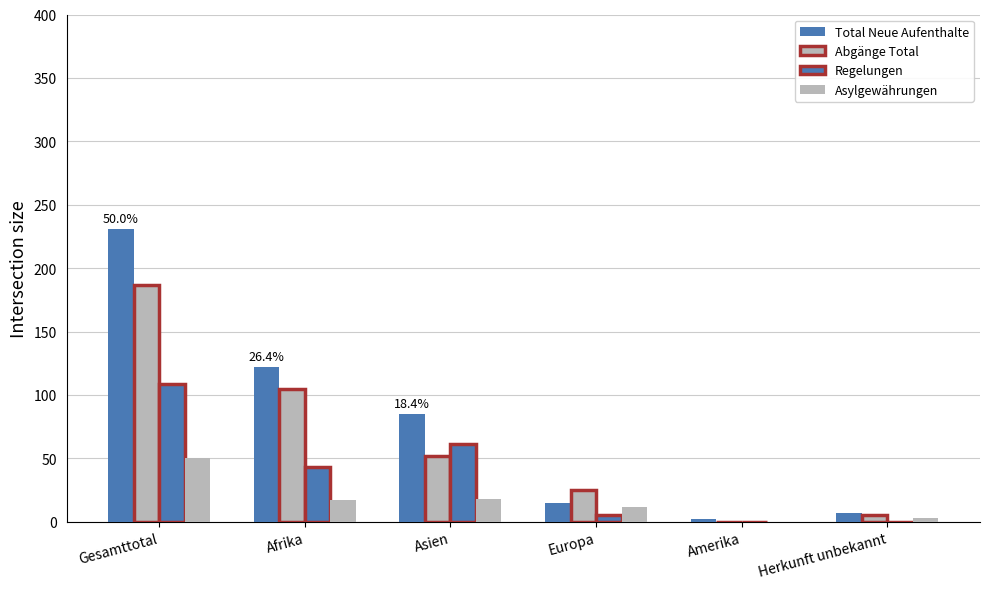

At how many categories does at least one series exceed 148?

1